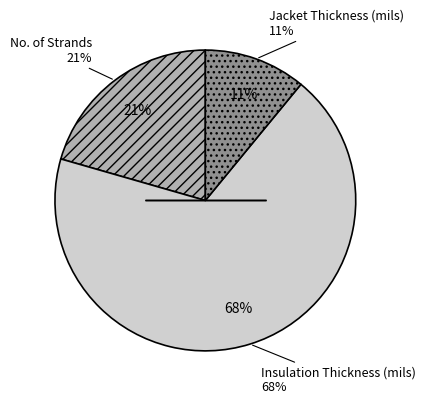

Which category has the smallest portion of the pie?

Jacket Thickness (mils)